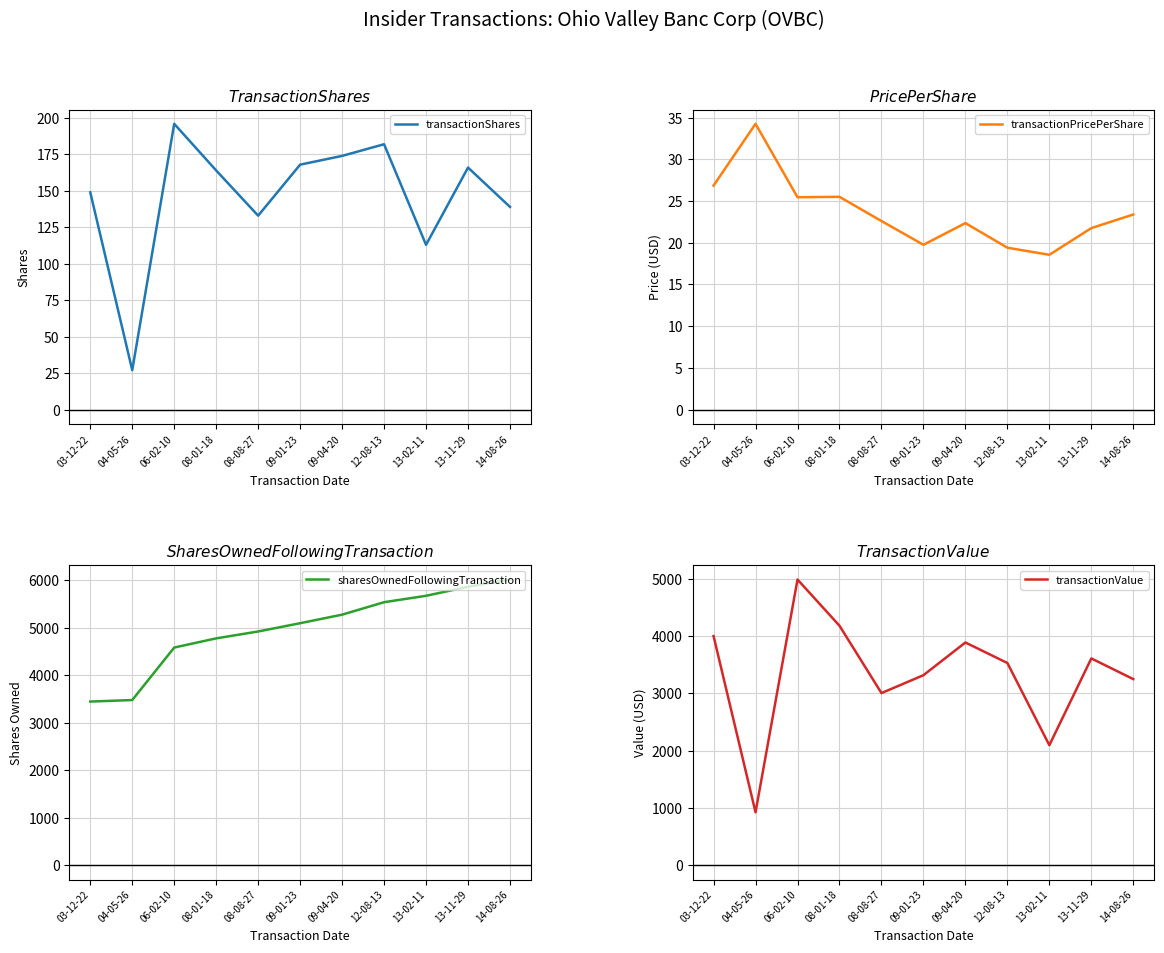

How many values in the sharesOwnedFollowingTransaction series exceed 5094?

5